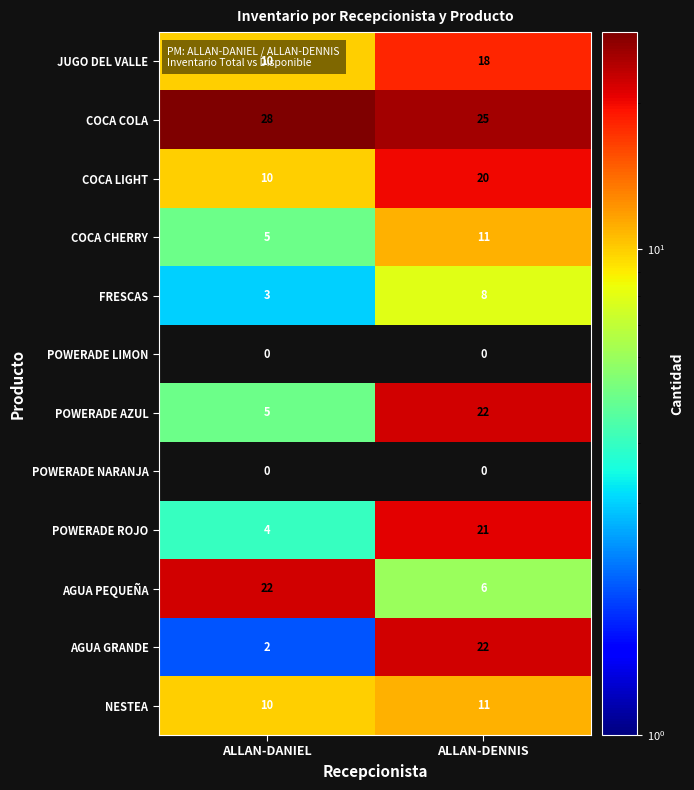

What is the total value across all series at ALLAN-DANIEL?

99